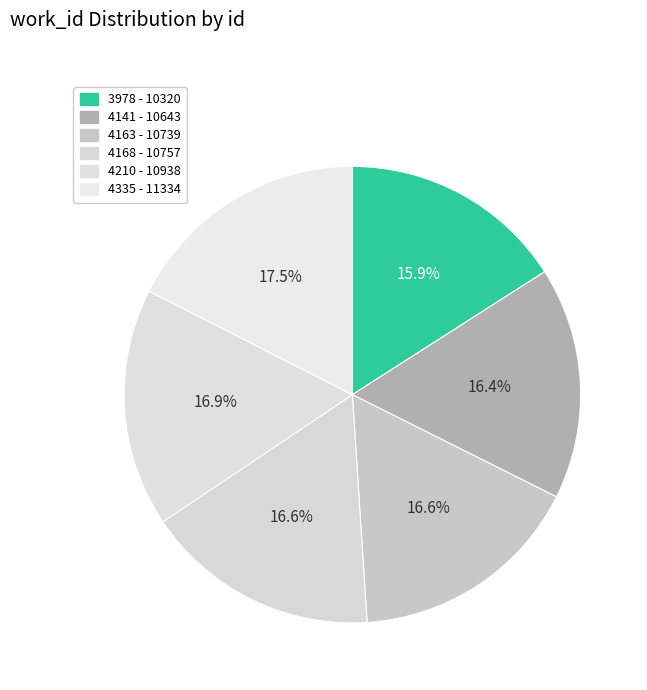

How many segments does this pie chart have?

6